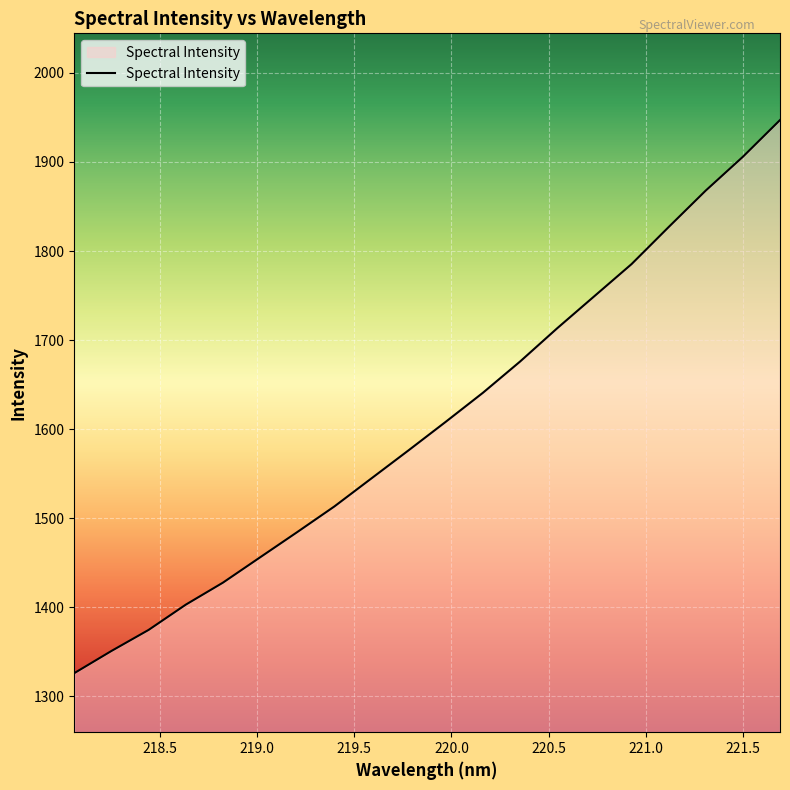

What is the minimum value shown in the chart?

1326.1